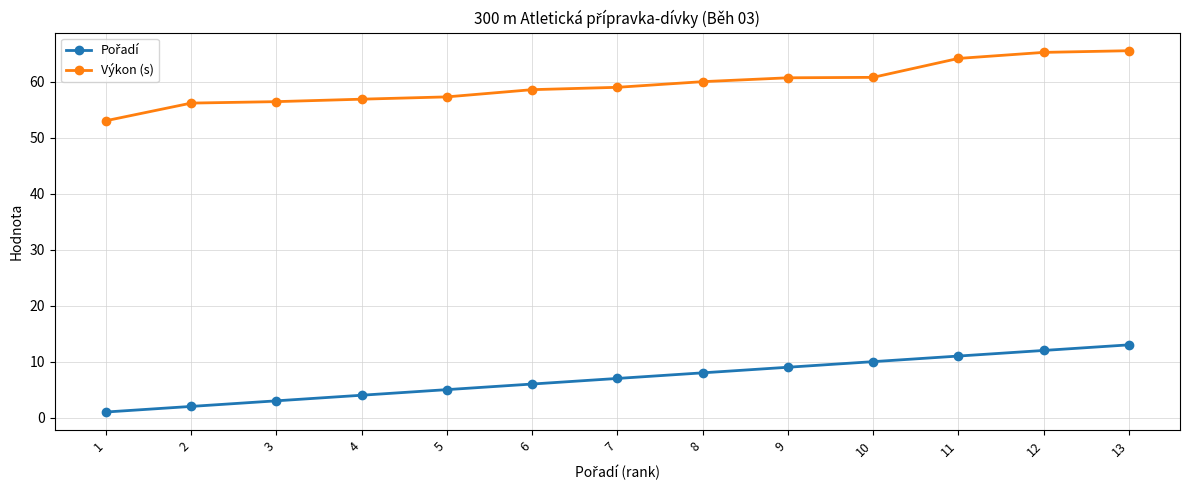

What is the total value across all series at 5?

62.3